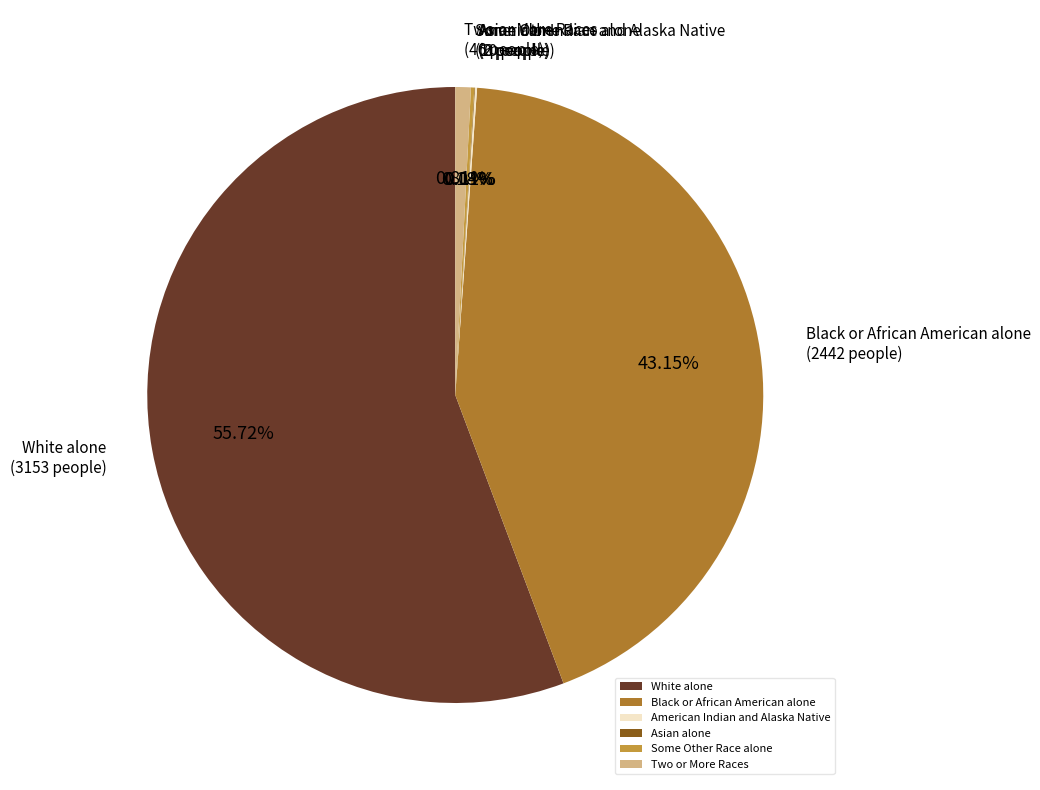

What is the majority slice?

White alone